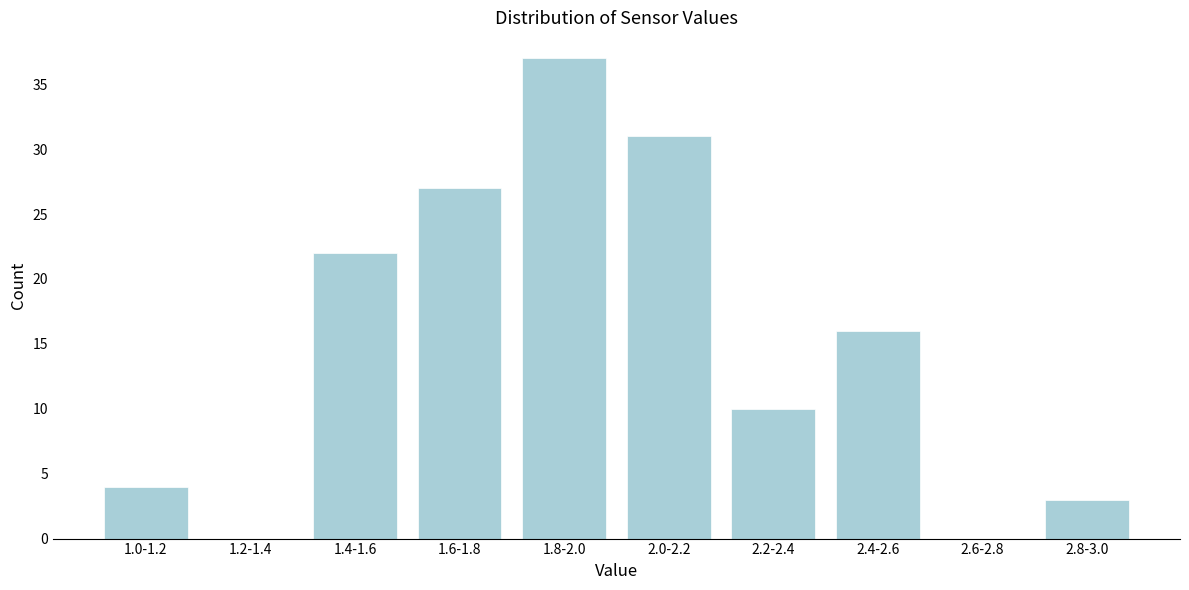

Reading left to right, extract all data points from this chart.

1.0-1.2=4	1.2-1.4=0	1.4-1.6=22	1.6-1.8=27	1.8-2.0=37	2.0-2.2=31	2.2-2.4=10	2.4-2.6=16	2.6-2.8=0	2.8-3.0=3